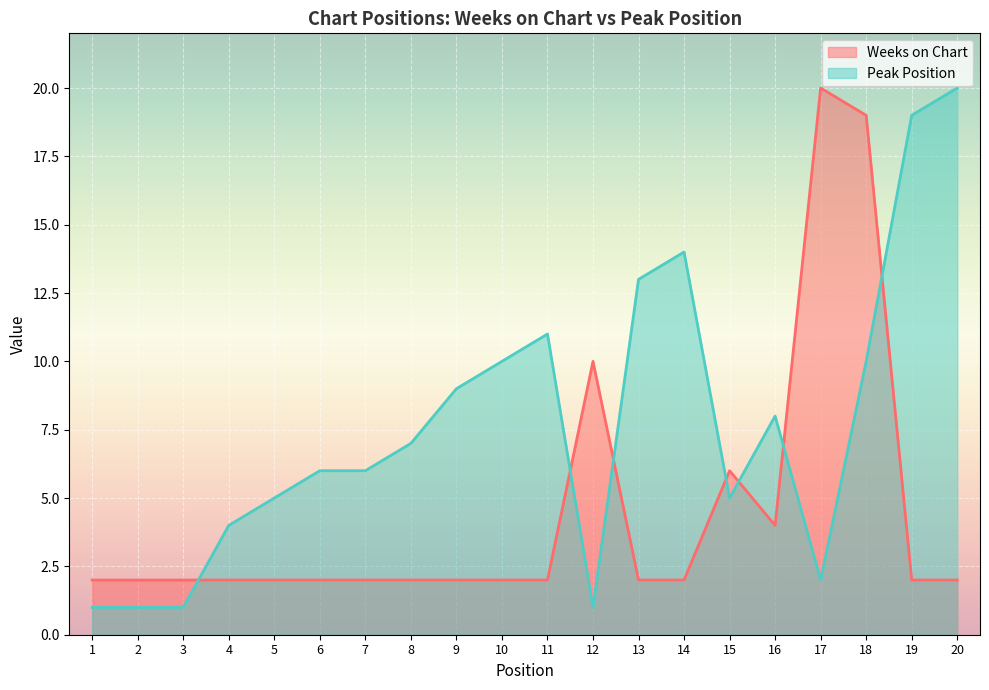

What is the lowest value of the Peak Position series?

1